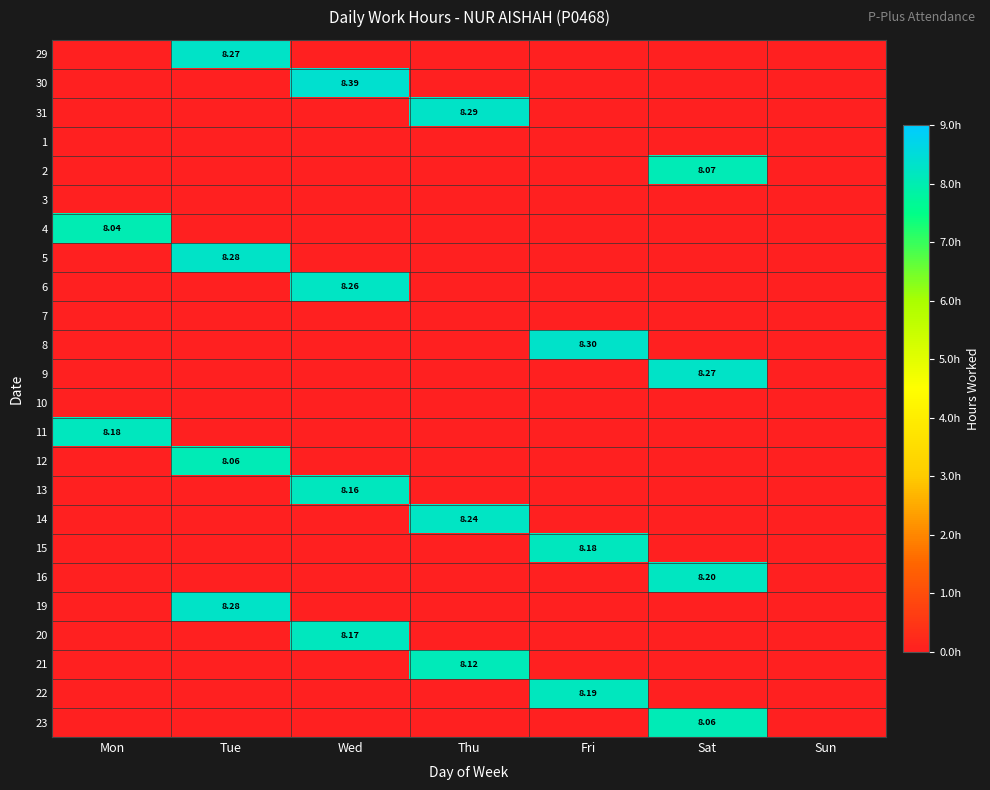

How many positive values does the 14 series have?

1